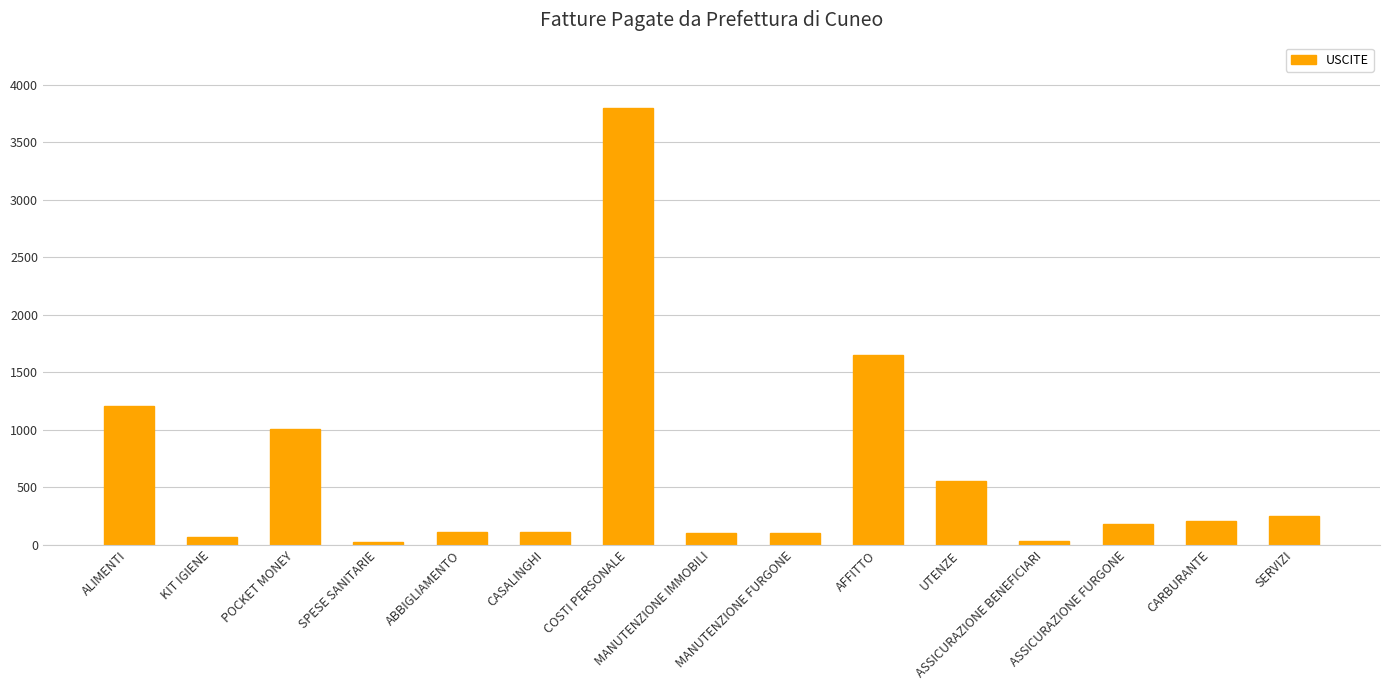

What is the maximum value shown in the chart?

3796.9